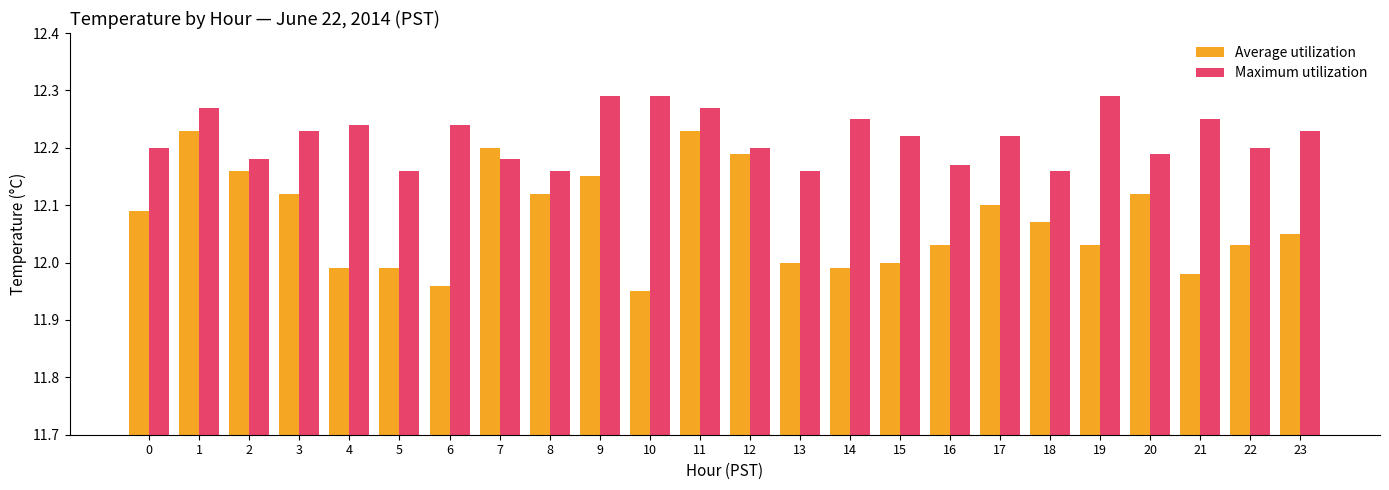

True or false: Maximum utilization has a value of 12.2 at 2.

True